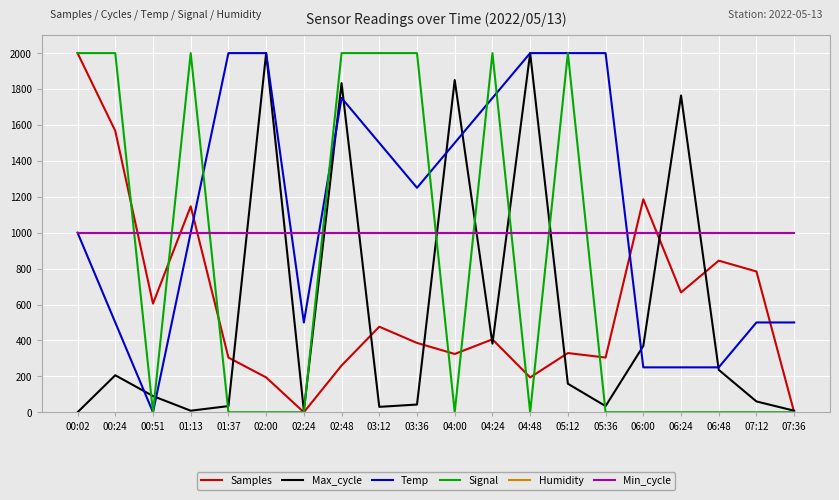

Which series has the widest spread of values?

Samples